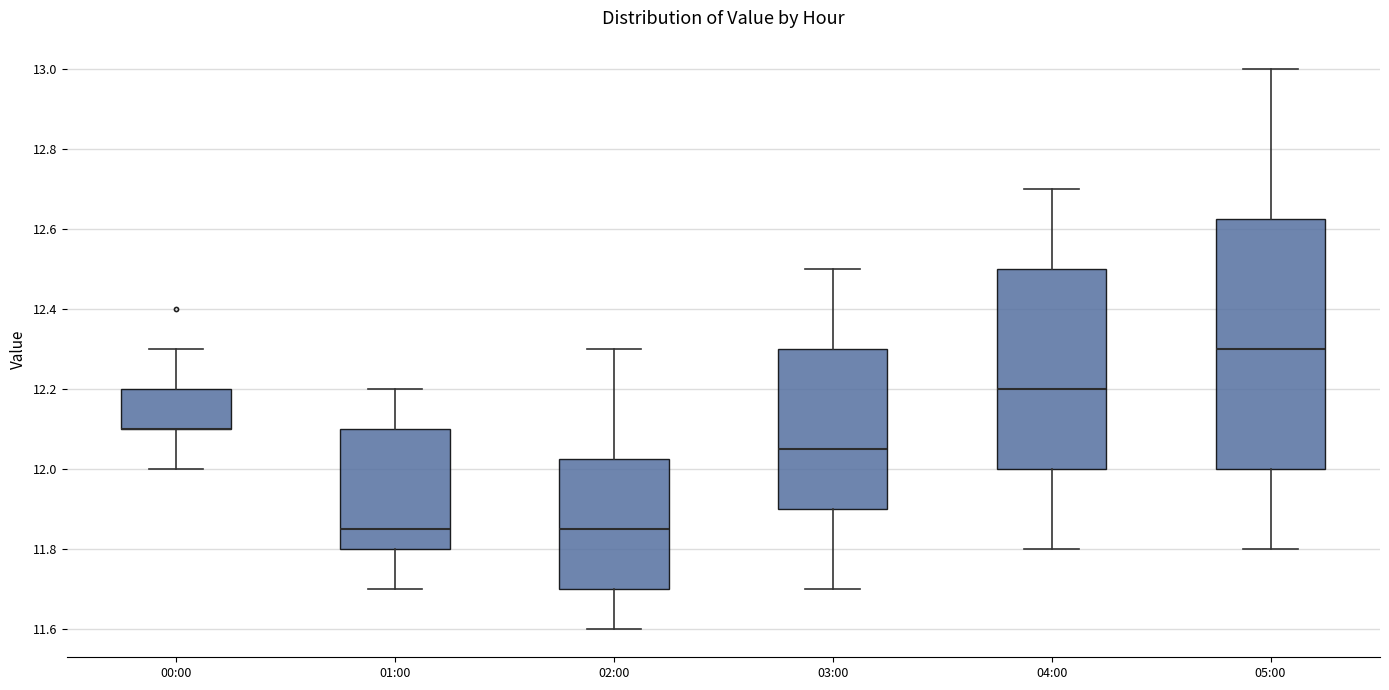

Where does the upper whisker of the box for 01:00 end on the y-axis? The values are not printed on the chart, so give them approximately, as read against the axis.

12.20